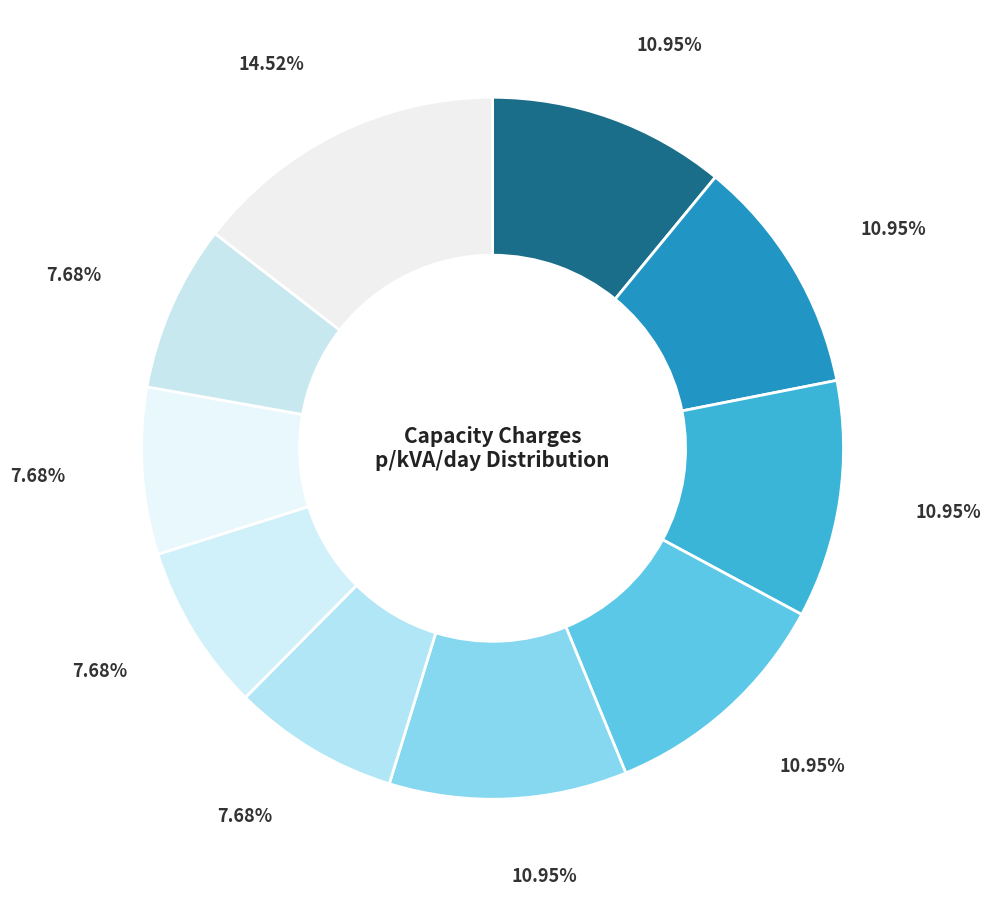

Does any single category account for the majority?

No